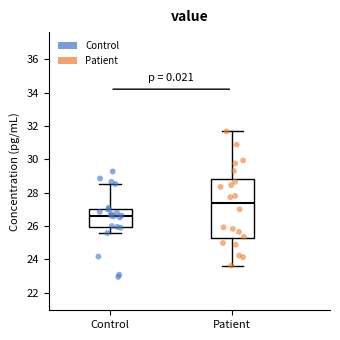

Which box's median line is the highest?

Patient